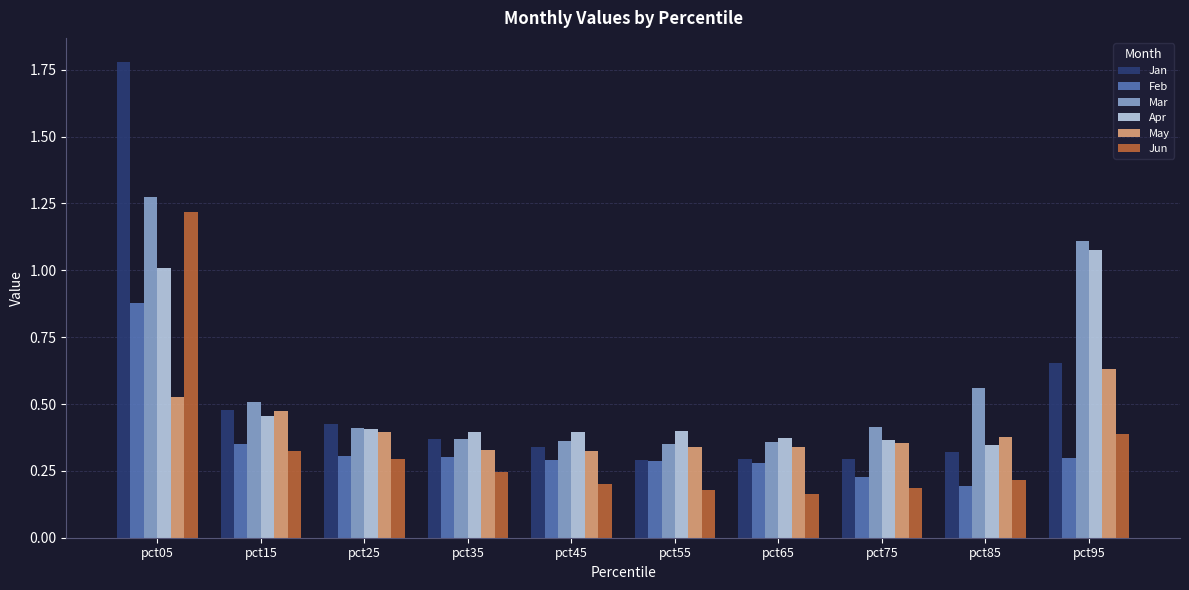

Is the value of Apr at pct15 greater than the value of Jun at pct45?

Yes